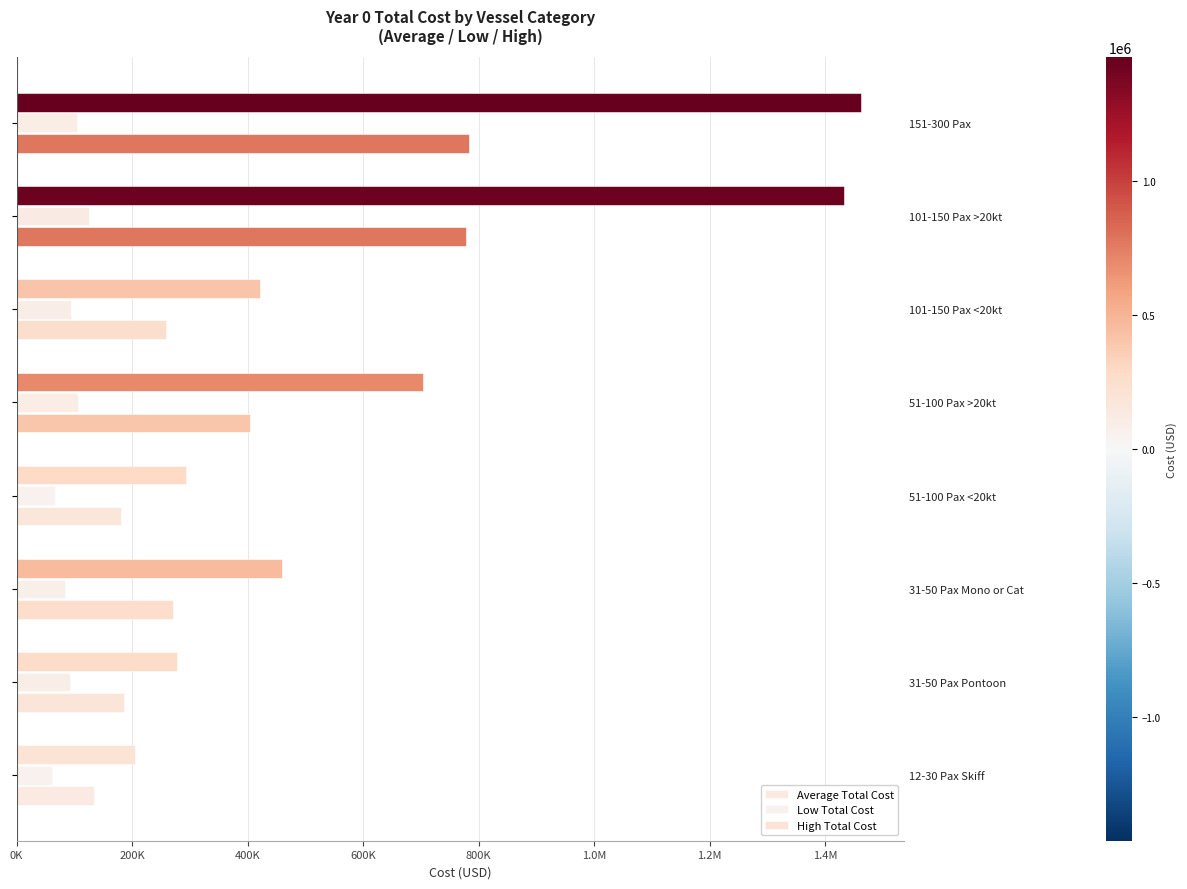

Read the Average Total Cost value at 51-100 Pax >20kt.

404440.6